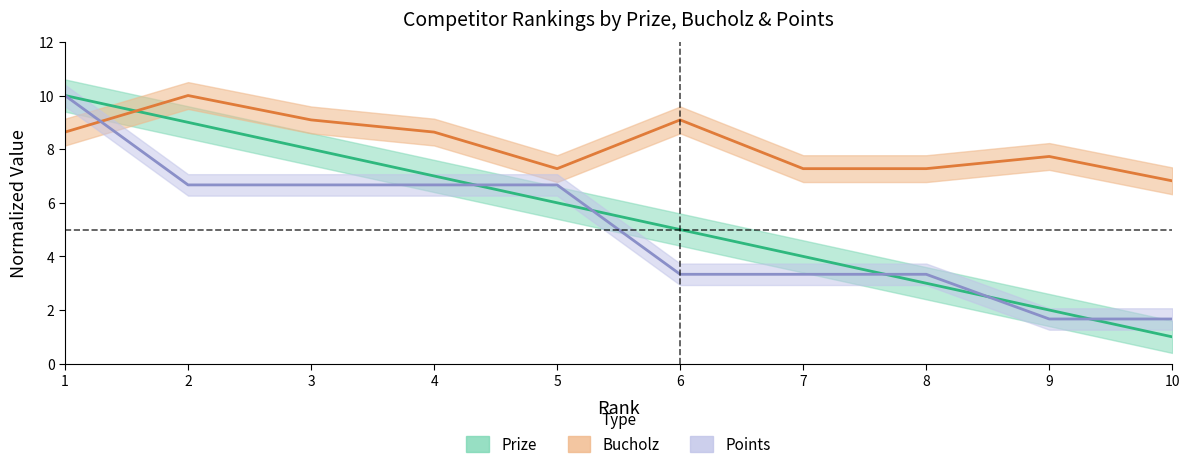

Is it true that Prize equals 7.0 at 4?

True